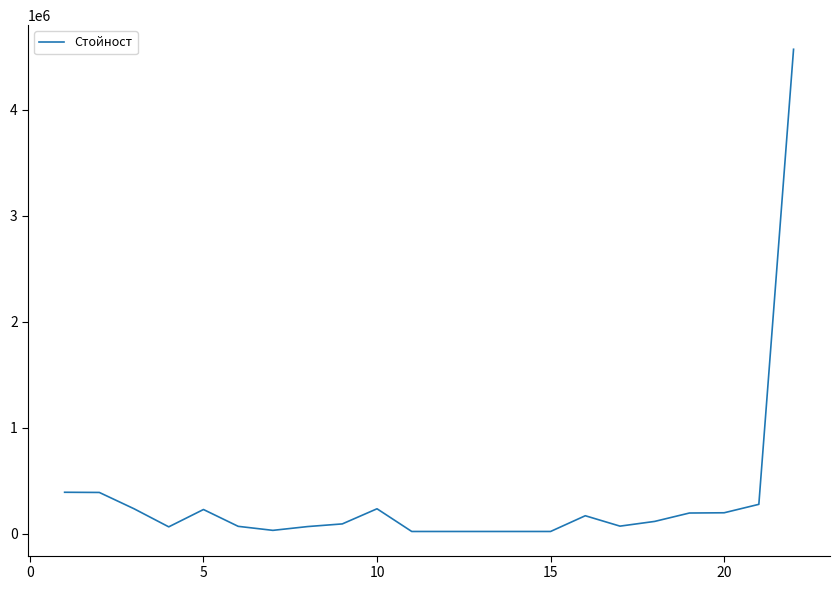

How many series are shown in this chart?

1